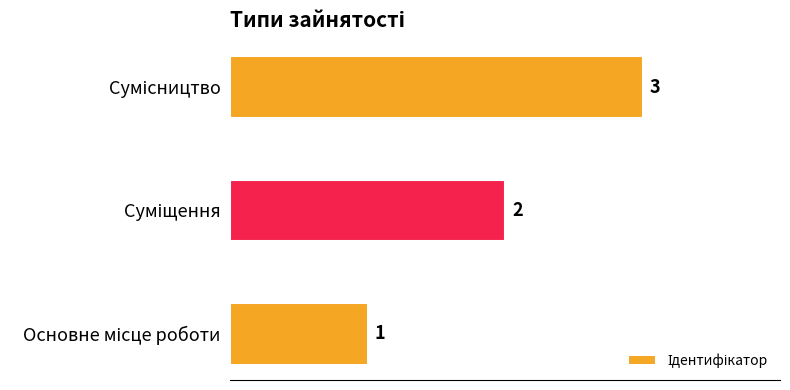

What is the sum of all values?

6